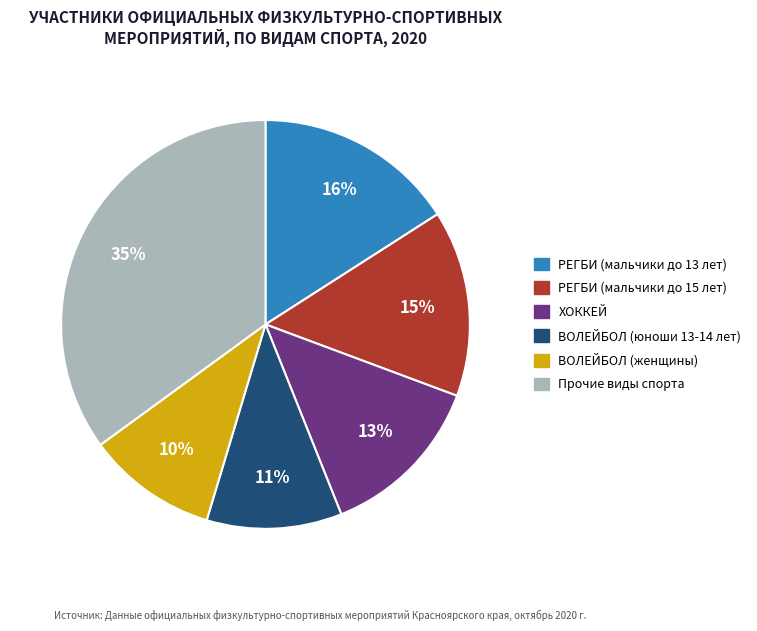

To the nearest percent, what is the average slice percentage?

17%